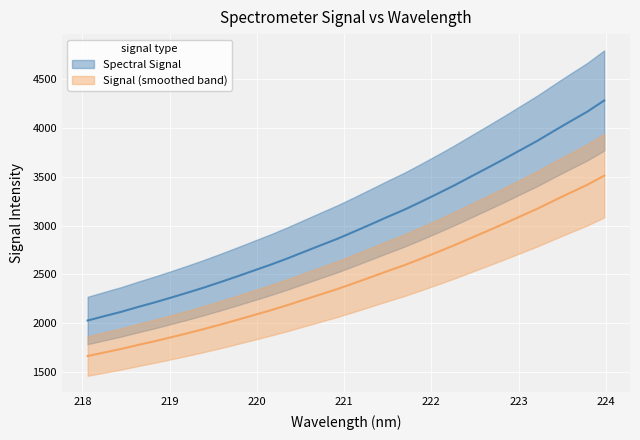

Does the chart display data point markers on the line(s)?

No